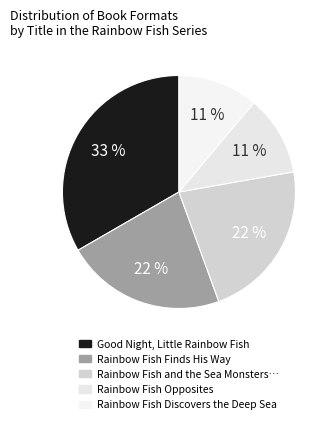

To the nearest percent, what portion does Rainbow Fish Opposites represent?

11%